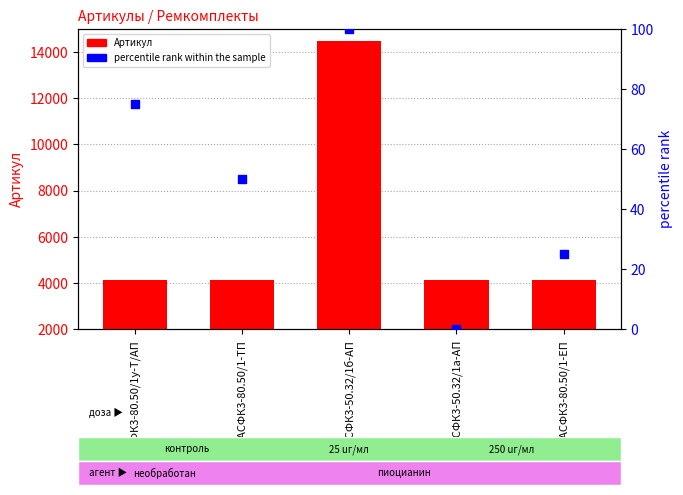

Which series has the widest spread of Y values?

Артикул